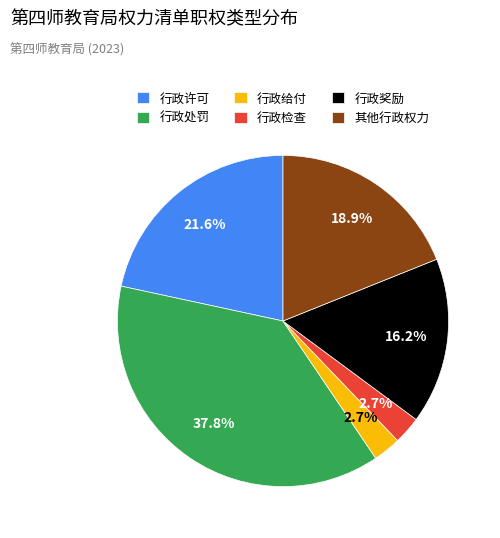

What percentage is the 行政检查 slice, to the nearest percent?

3%